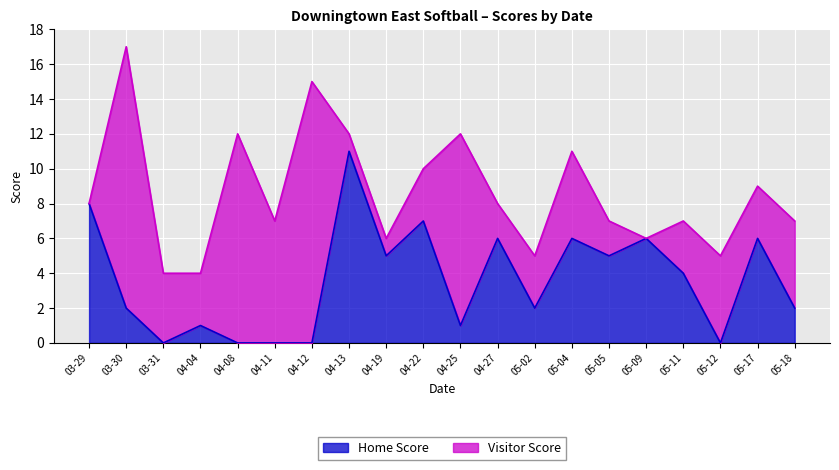

The Home Score series shows 5 at 05-05. True or false?

True